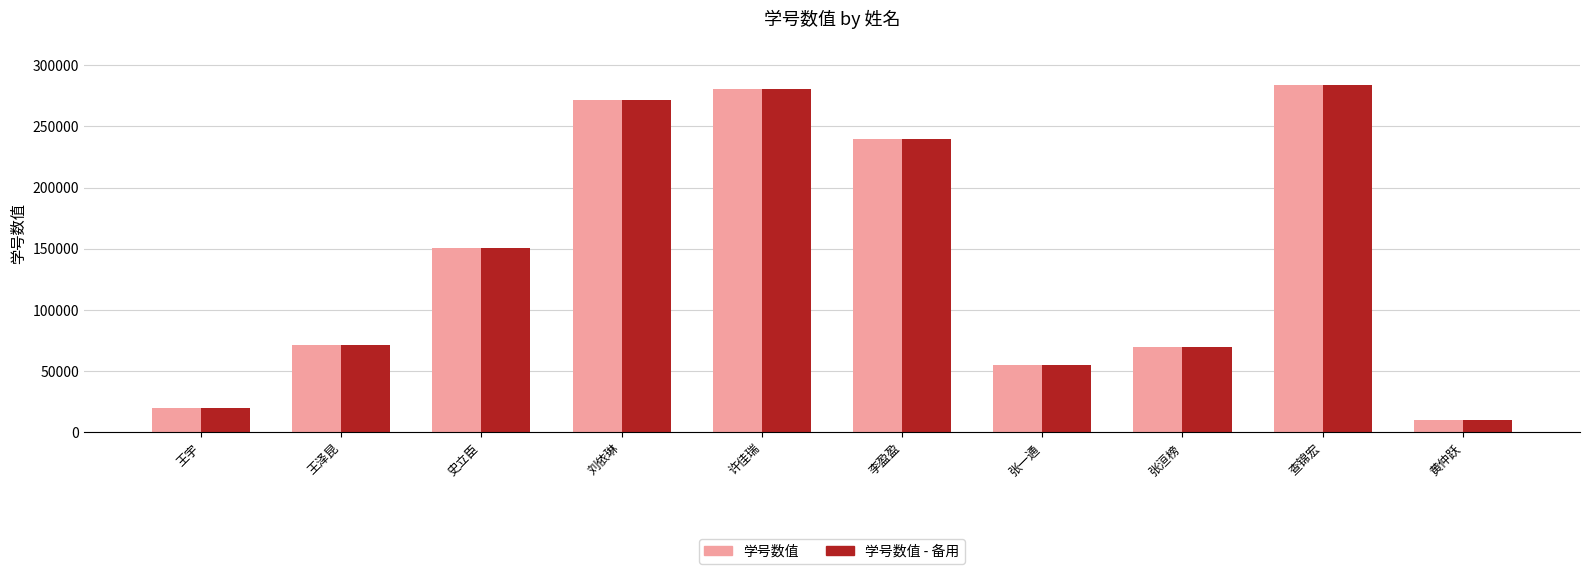

Is it true that 学号数值 - 备用 equals 132209 at 李盈盈?

False